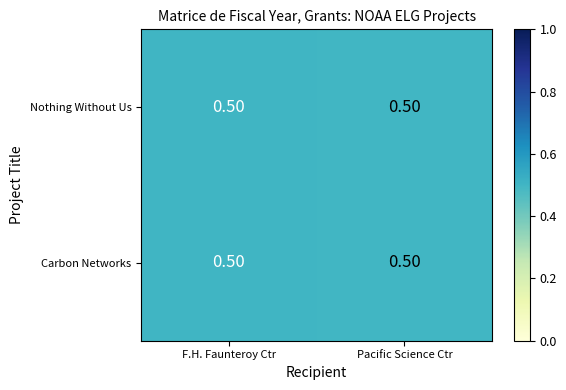

Reading left to right, what are all the values shown in this chart?

Nothing Without Us: F.H. Faunteroy Ctr=0.5	Pacific Science Ctr=0.5
Carbon Networks: F.H. Faunteroy Ctr=0.5	Pacific Science Ctr=0.5